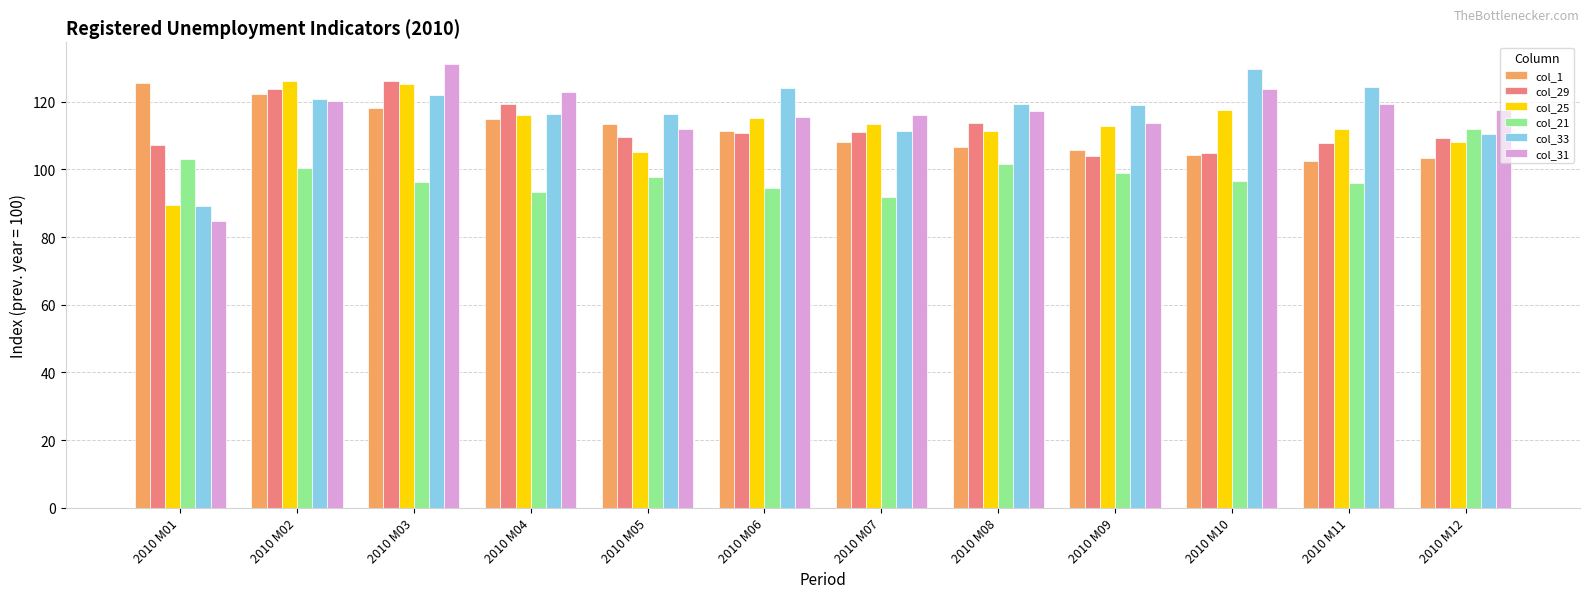

What is the maximum value shown in the chart?

131.0